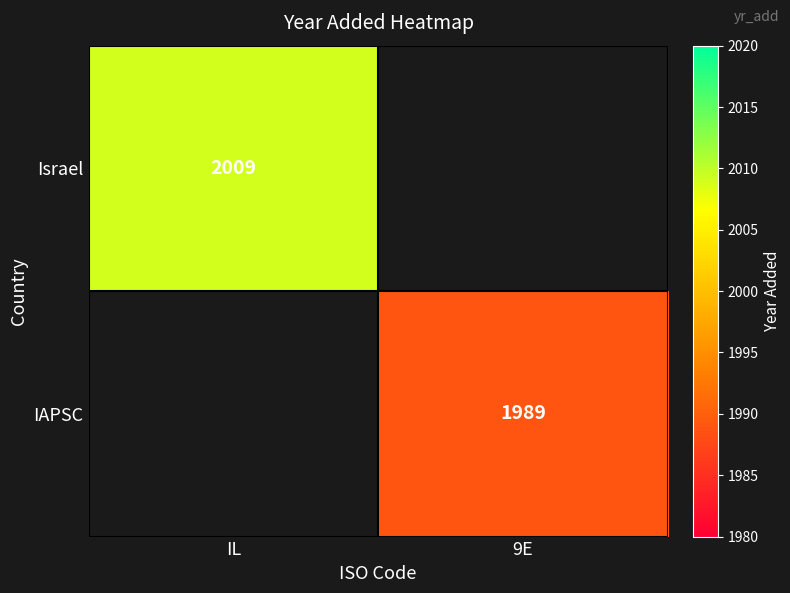

True or false: Israel has a value of 2009 at IL.

True